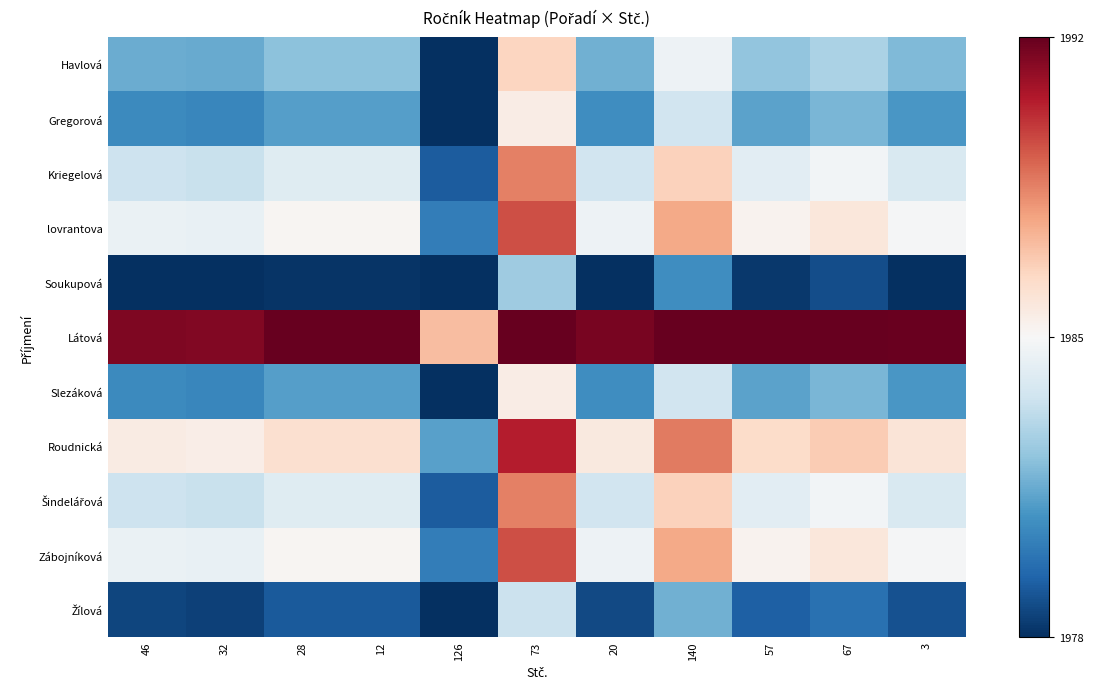

How many data points does each series have?

11